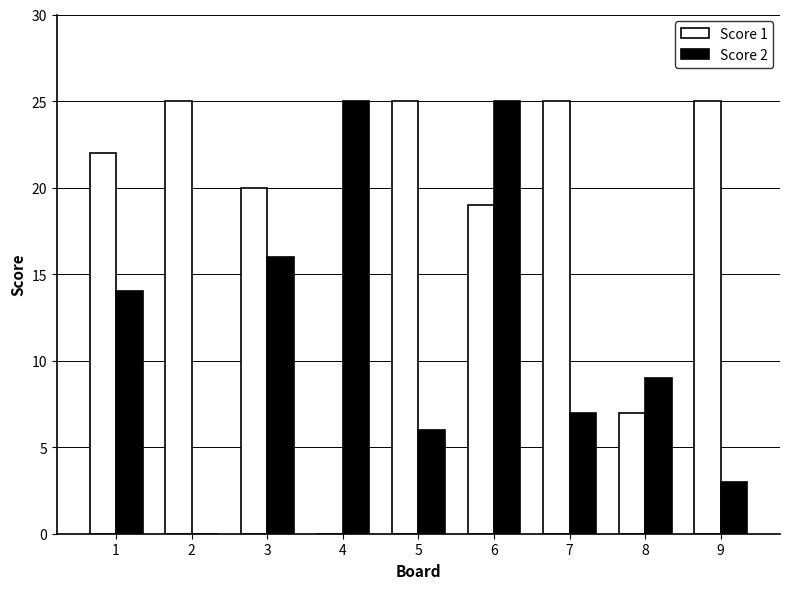

What is the sum of all Score 2 values?

105